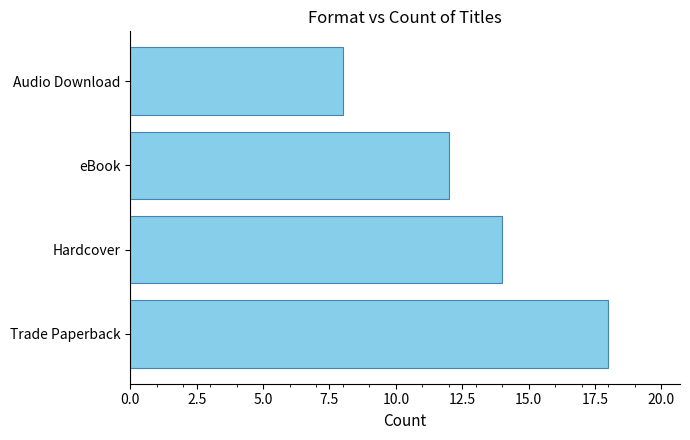

What is the change in value from Hardcover to Audio Download?

-6